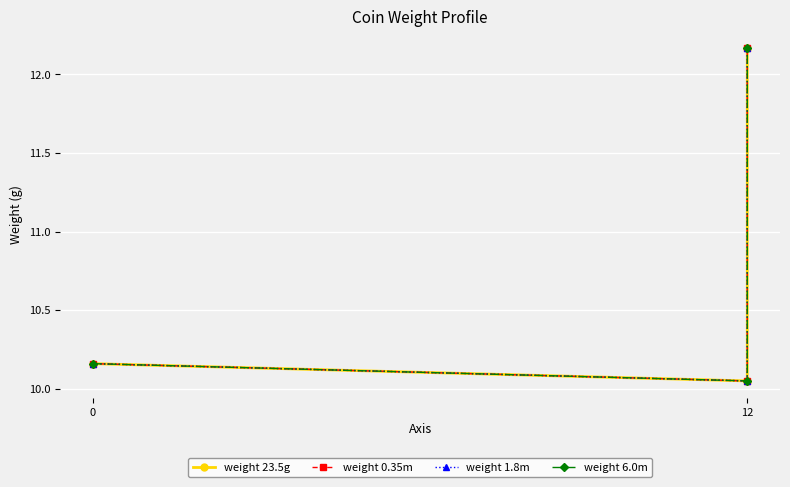

The value of weight 6.0m at 12 is 13.3. True or false?

False